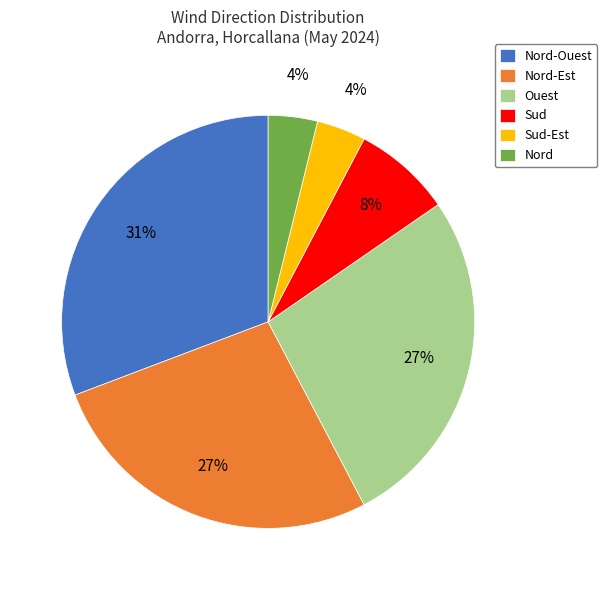

To the nearest percent, what percentage of the pie is Nord-Est?

27%